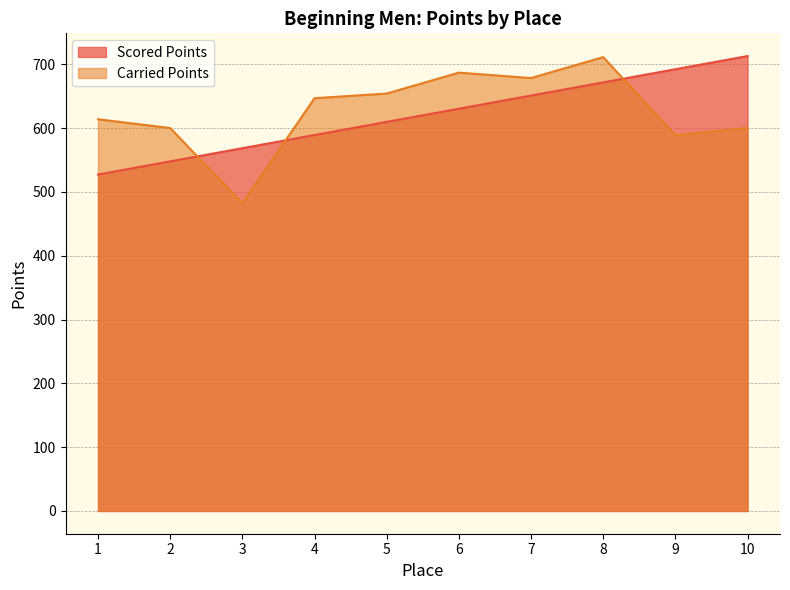

At which category does Carried Points reach its first local valley?

3